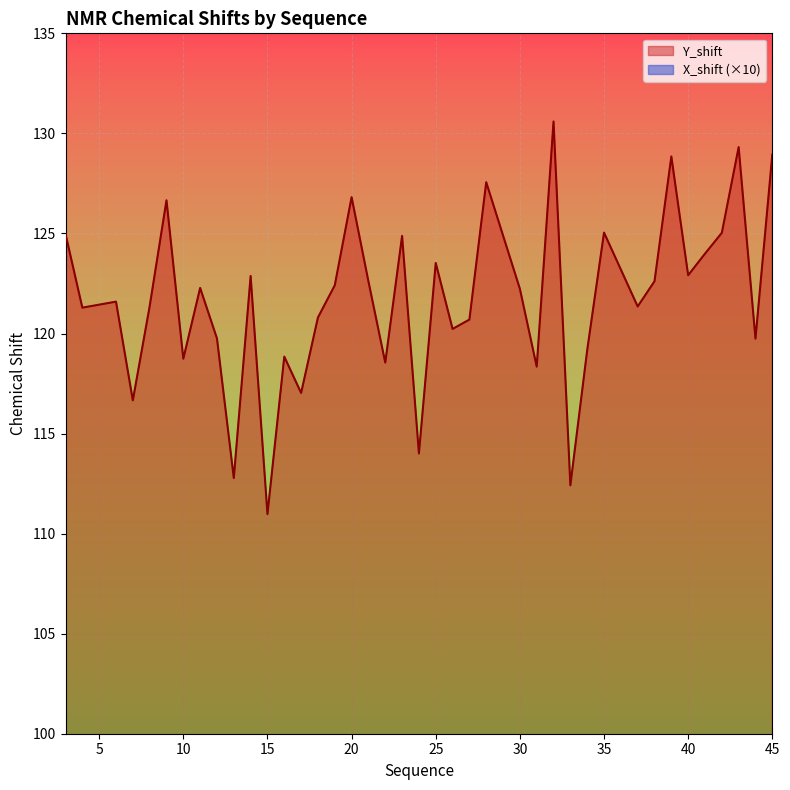

Read the Y_shift value at 45.

128.9